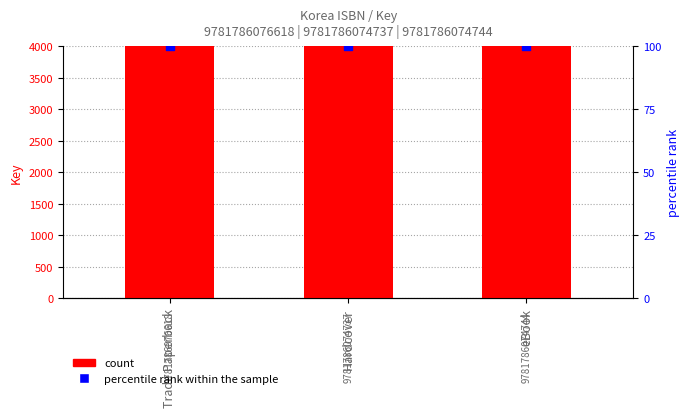

Which series reaches the maximum Y coordinate?

count